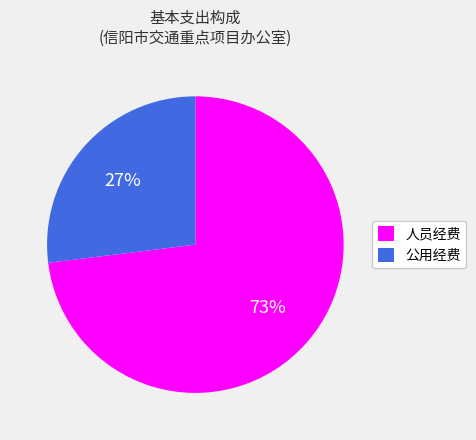

Is there a majority slice in this chart?

Yes